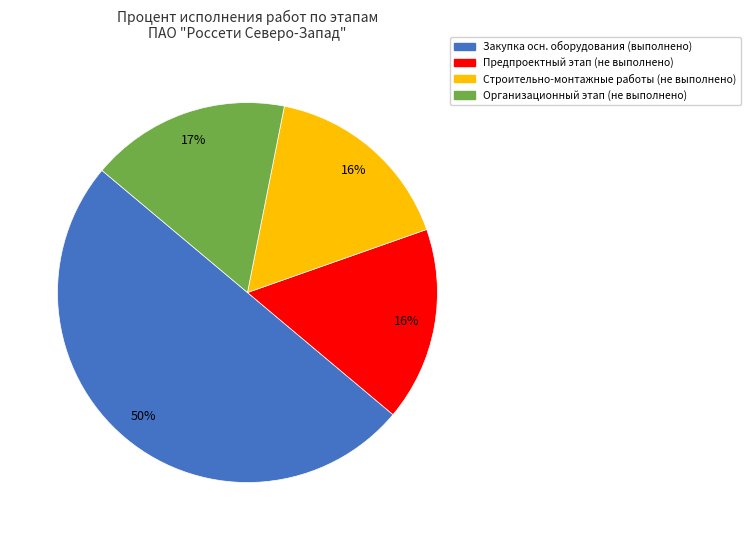

To the nearest percent, what is the difference between the largest and smallest slice percentages?

34%